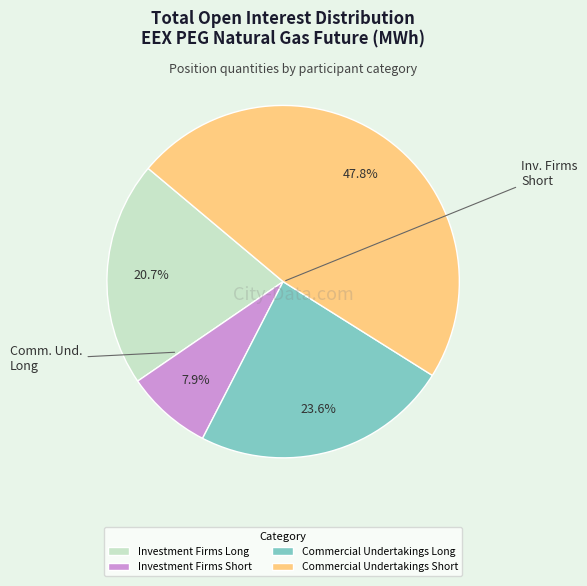

Combined, what portion of the pie is Commercial Undertakings Short and Commercial Undertakings Long?

71.4%